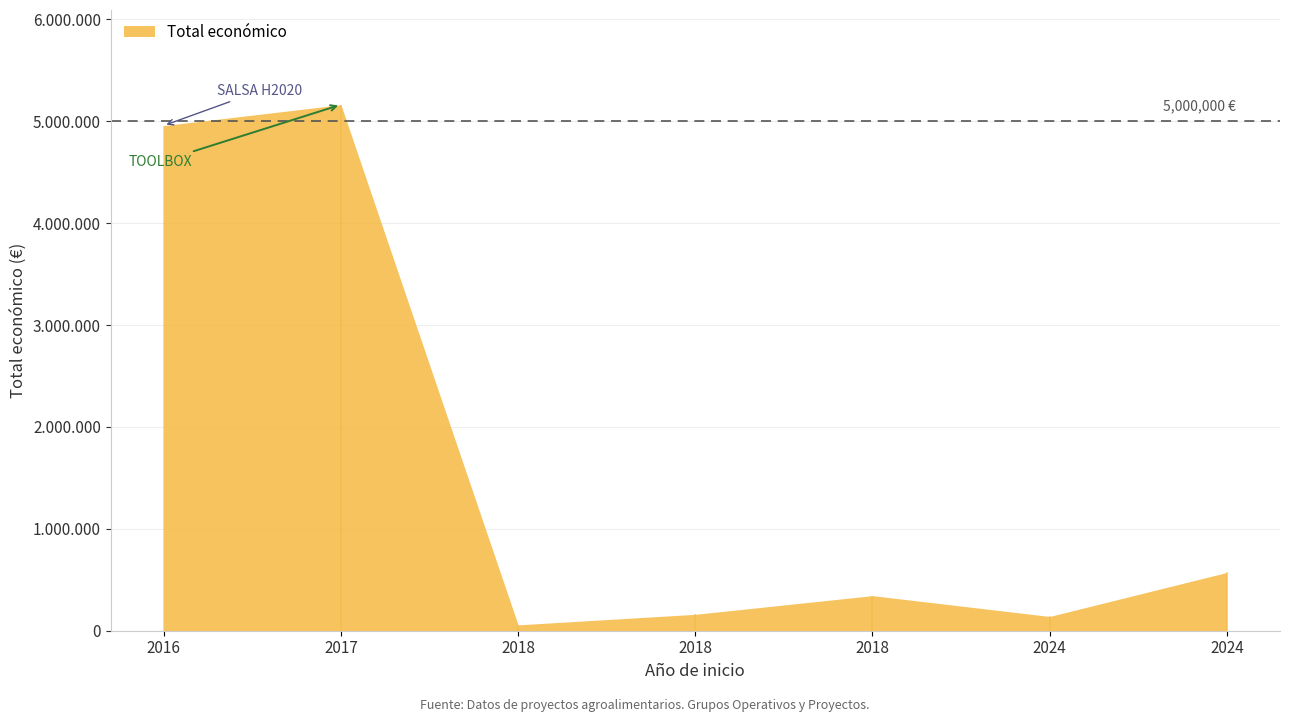

What is the difference between the maximum and minimum values?

5105835